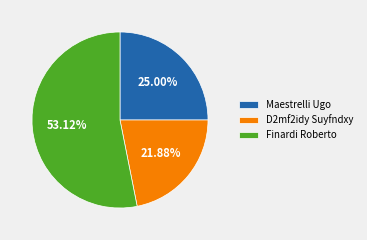

Which slice is the smallest?

D2mf2idy Suyfndxy